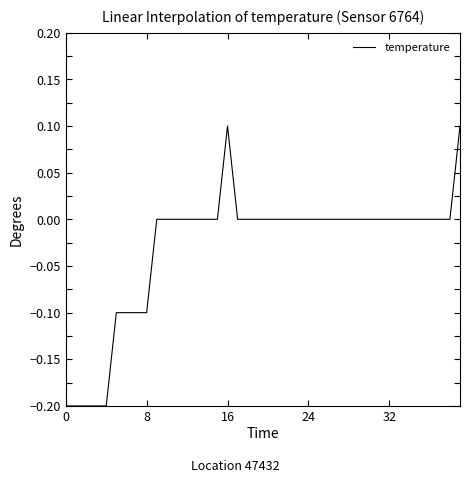

Which category has the highest value across all series?

16